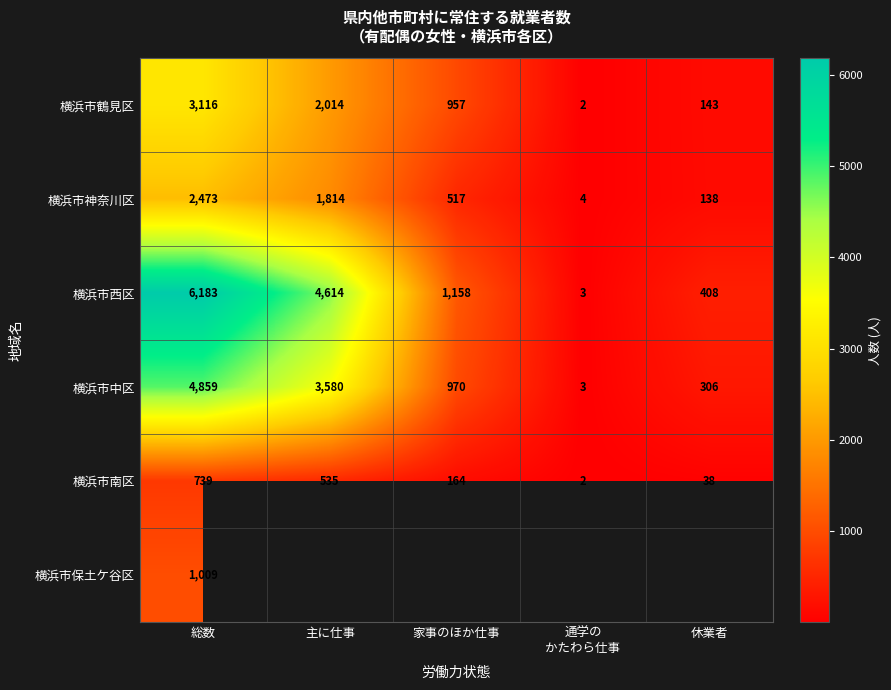

What is the greatest value displayed?

6183.0